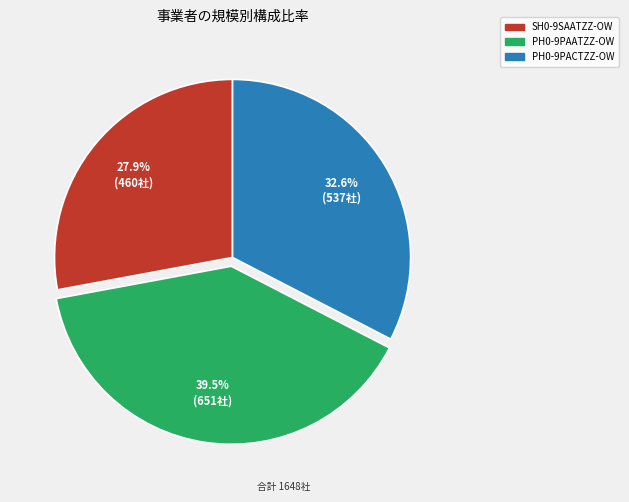

What percentage do PH0-9PACTZZ-OW and PH0-9PAATZZ-OW together represent?

72.1%